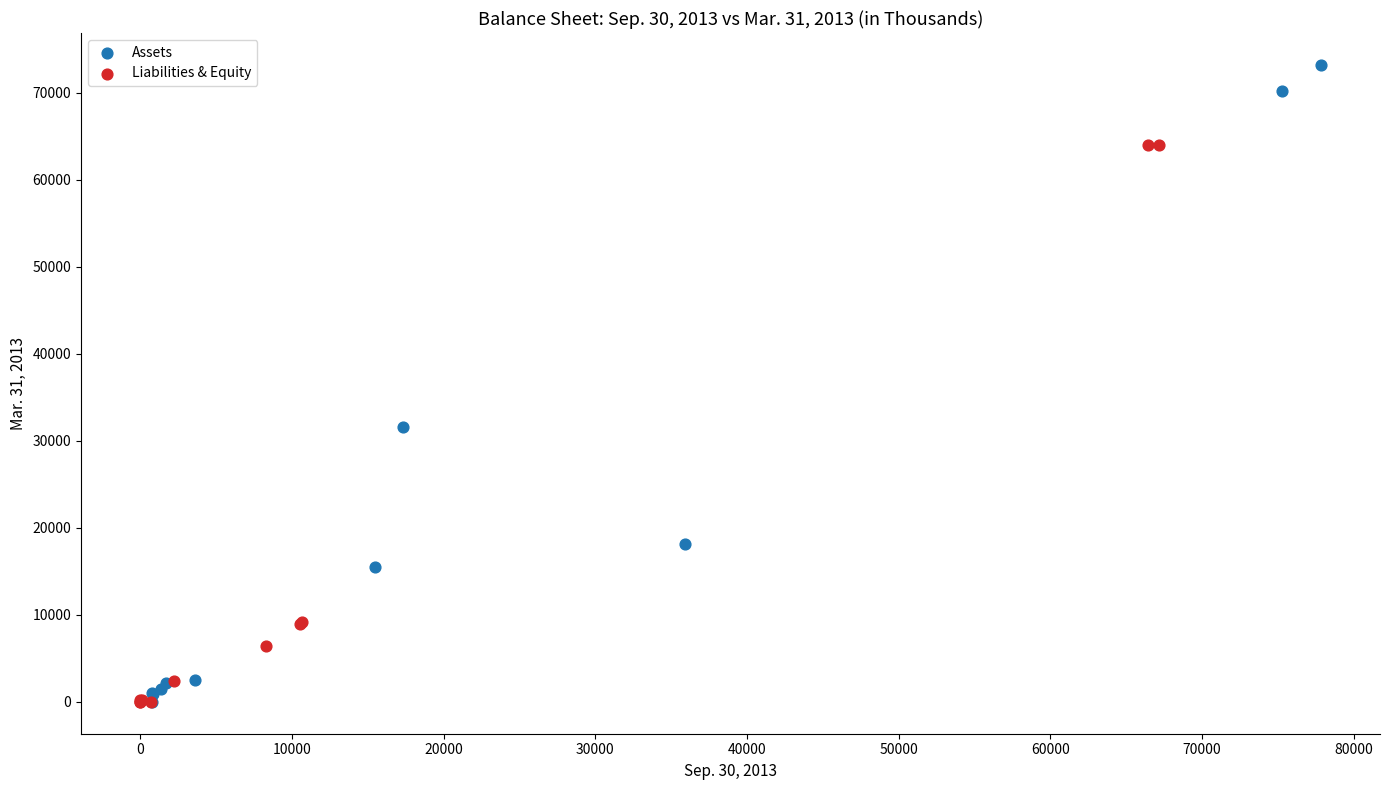

Which series reaches the maximum Y coordinate?

Assets